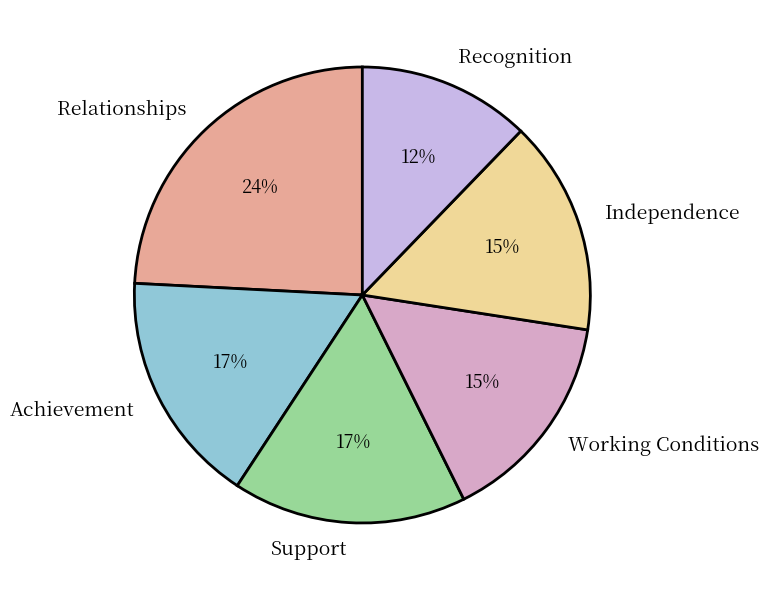

To the nearest percent, what percentage of the pie is Independence?

15%